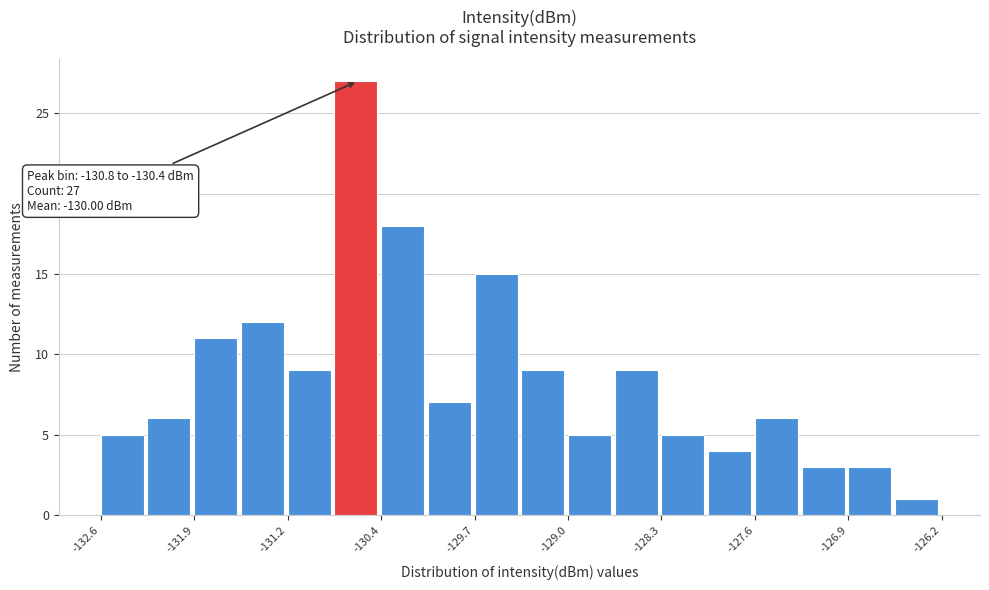

Read against the x-axis, roughly where is the centre of the tallest bar?

-130.6